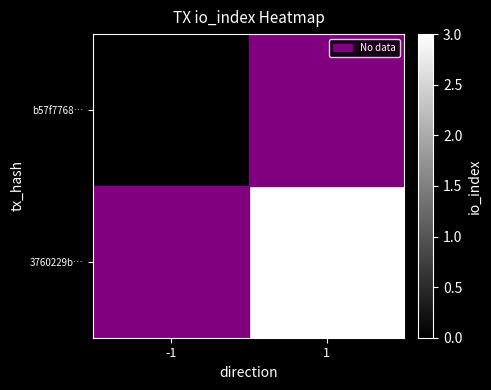

Is the value of 3760229b… at -1 greater than the value of b57f7768… at 1?

No